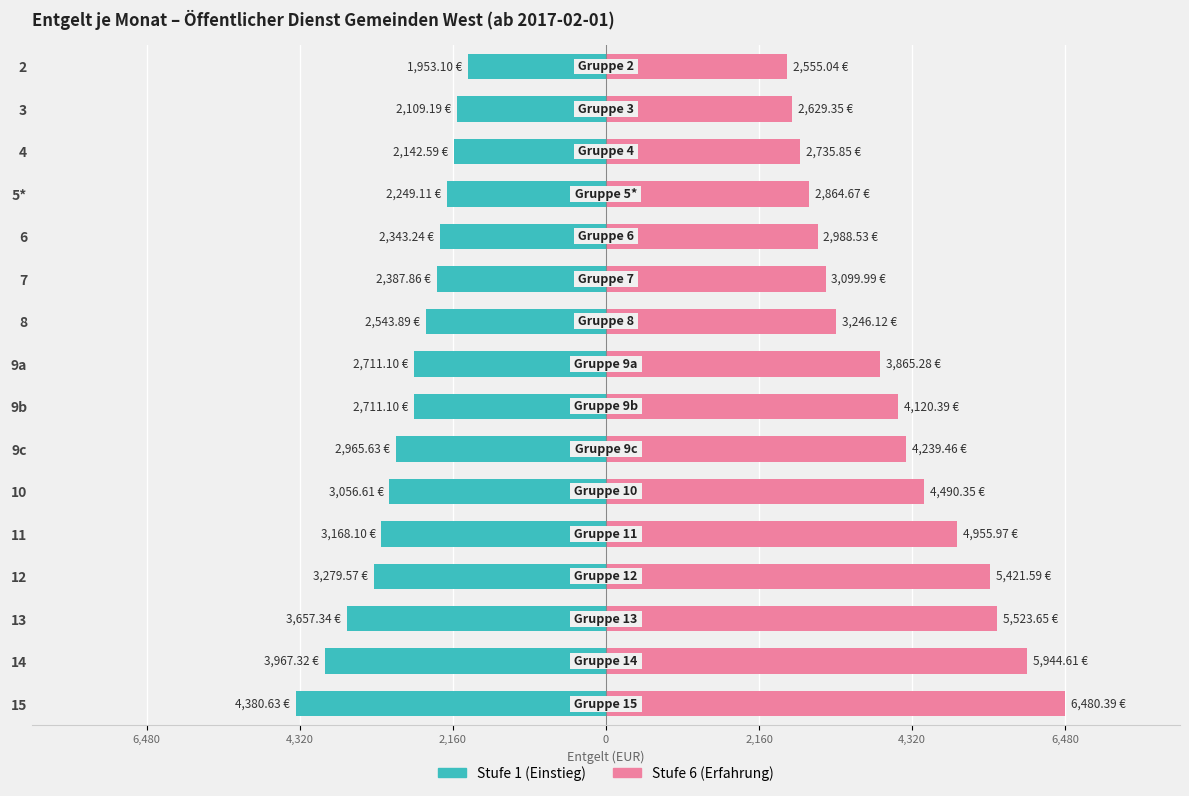

Rank the series by their maximum value, from highest to lowest.

Stufe 6, Stufe 1